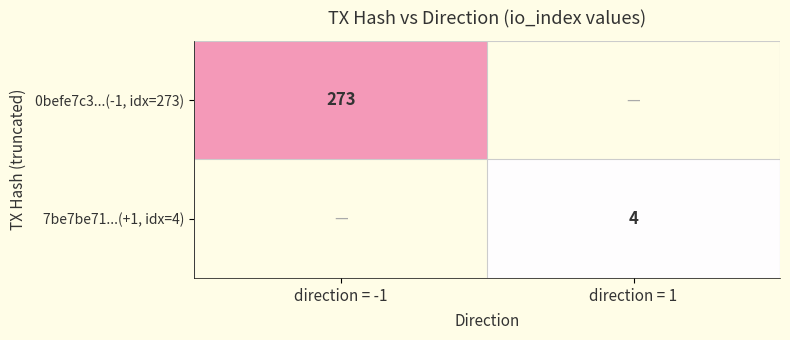

Is it true that 7be7be71...(+1, idx=4) equals 4 at direction = 1?

True